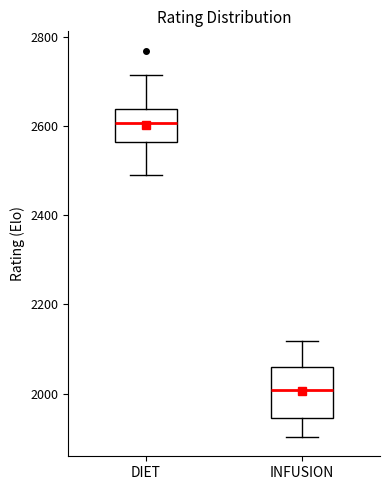

Comparing the boxes themselves (not the whiskers), which one is the tallest?

INFUSION